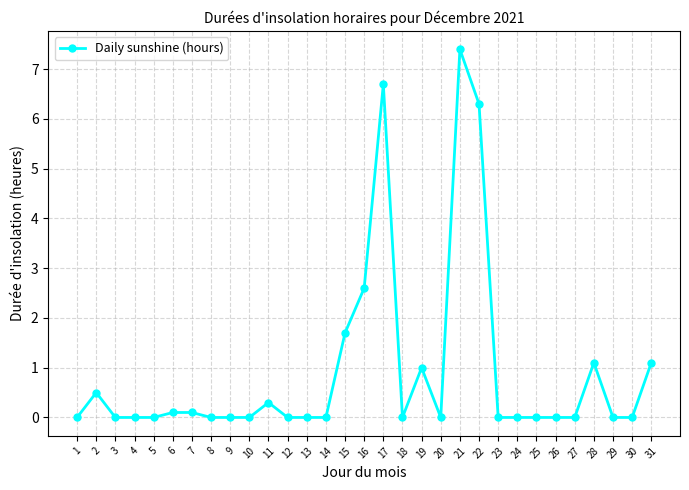

The chart shows a value of 4.8 at 9. True or false?

False